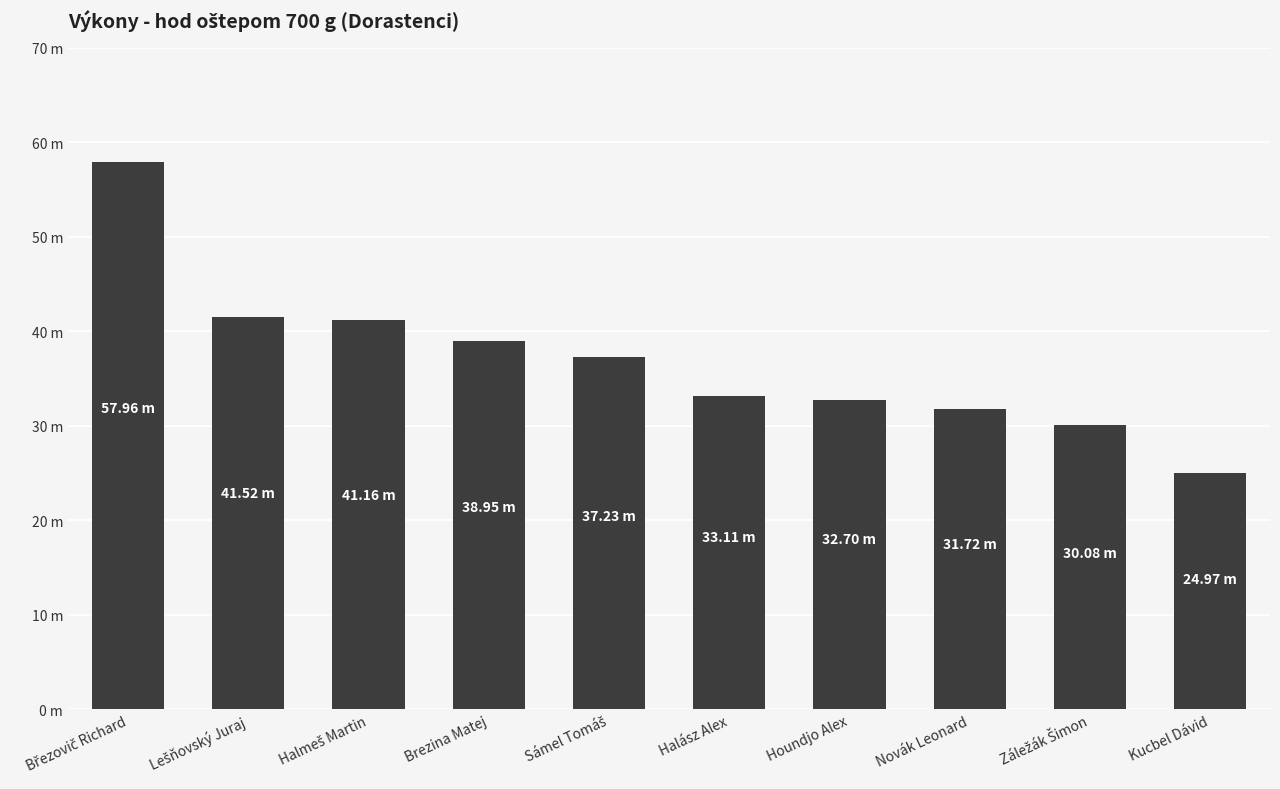

Count the number of data series in this chart.

1